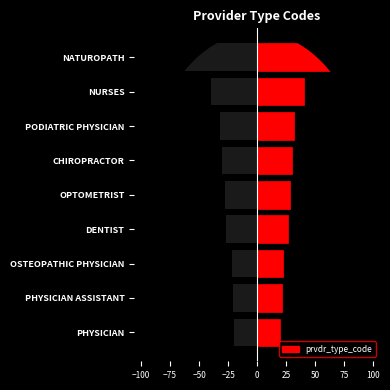

Reading left to right, transcribe all the data shown in this chart.

Code (left): -20	-21	-22	-27	-28	-30	-32	-40	-92
prvdr_type_code: 20	21	22	27	28	30	32	40	92